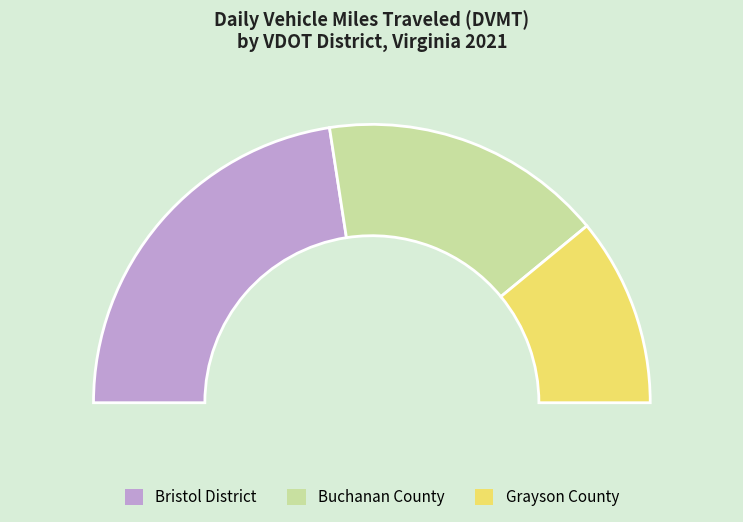

Count the number of slices in the pie.

5